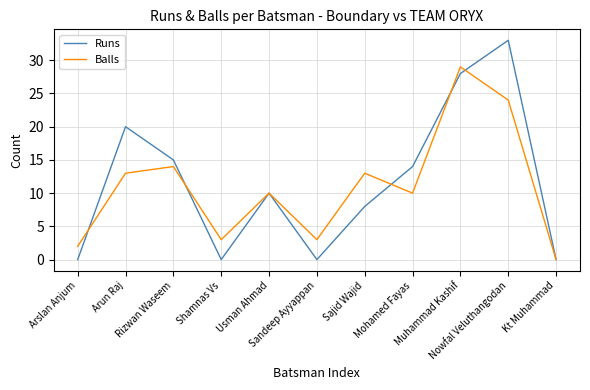

What is the difference between the Balls values at Sandeep Ayyappan and Usman Ahmad?

7